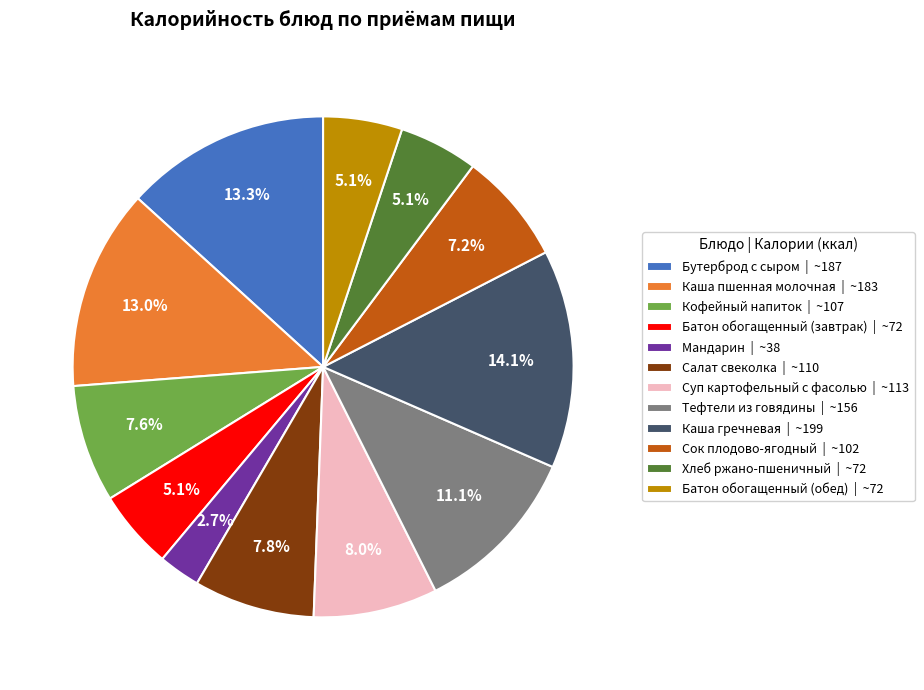

What percentage is the Бутерброд с сыром slice, to the nearest percent?

13%